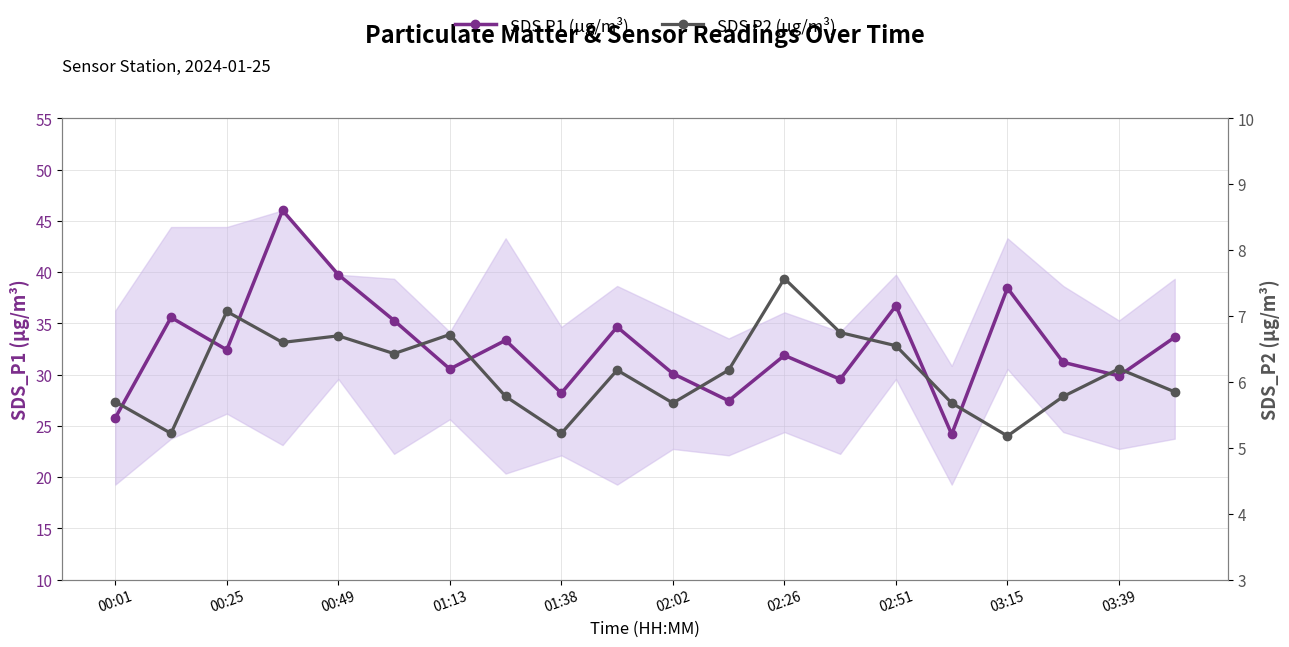

The SDS P2 (µg/m³) series shows 3.9 at 02:02. True or false?

False